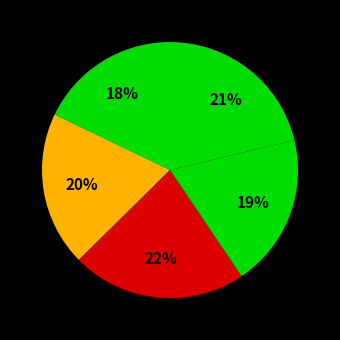

To the nearest percent, what is the average slice percentage?

20%